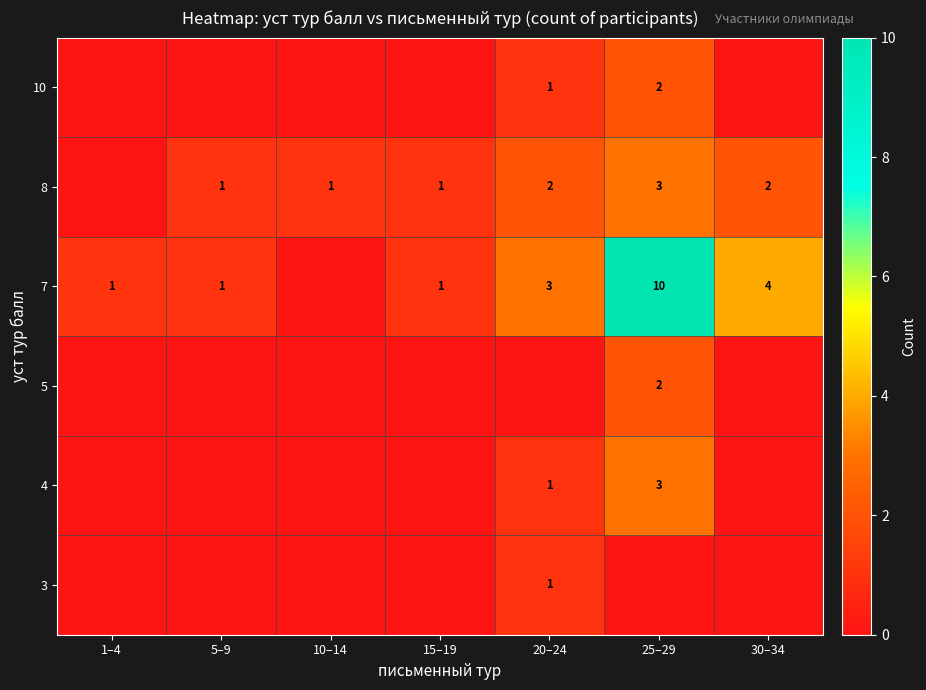

True or false: 10 has a value of 0 at 20–24.

False